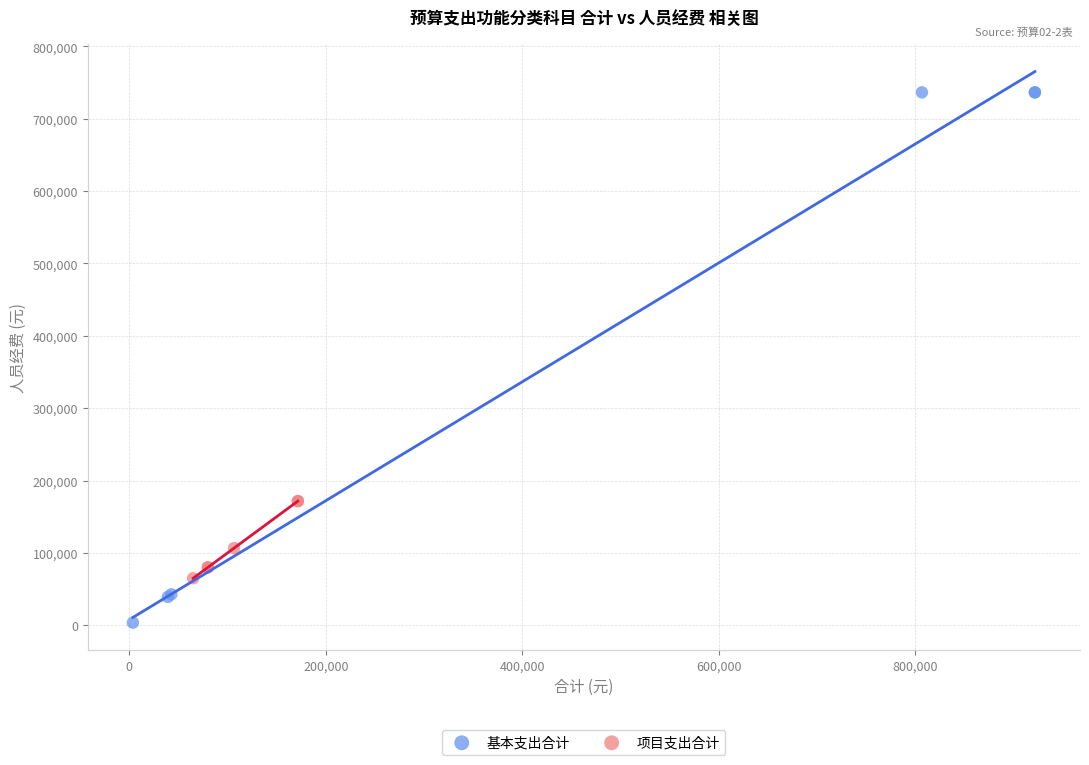

What are all the series names shown in the legend?

基本支出合计, 项目支出合计